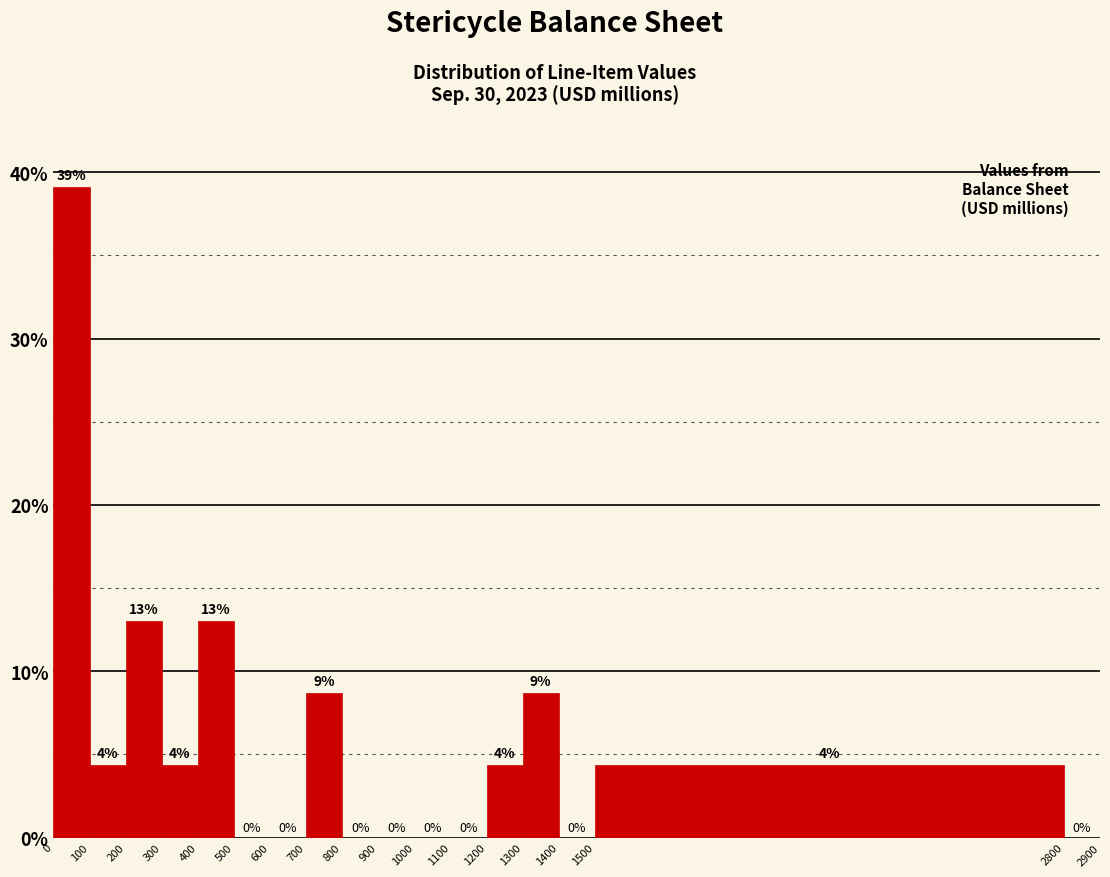

Over which range of the x-axis is the bar tallest?

0 to 100